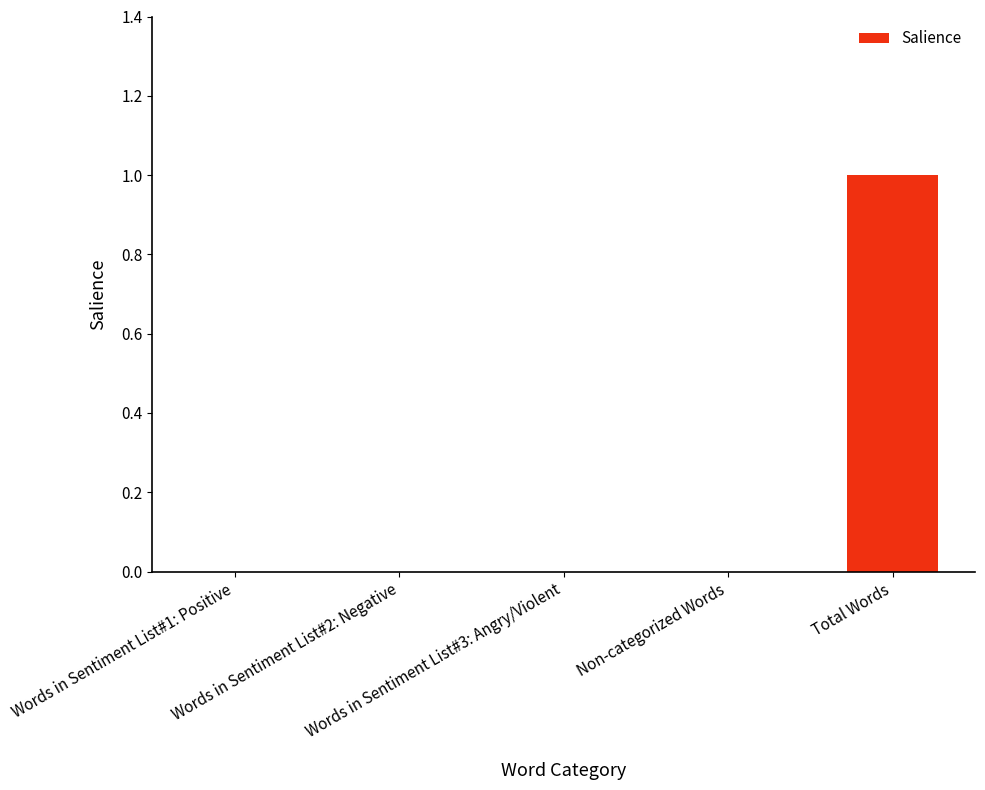

Reading left to right, transcribe all the data shown in this chart.

Words in Sentiment List#1: Positive=0	Words in Sentiment List#2: Negative=0	Words in Sentiment List#3: Angry/Violent=0	Non-categorized Words=0	Total Words=1